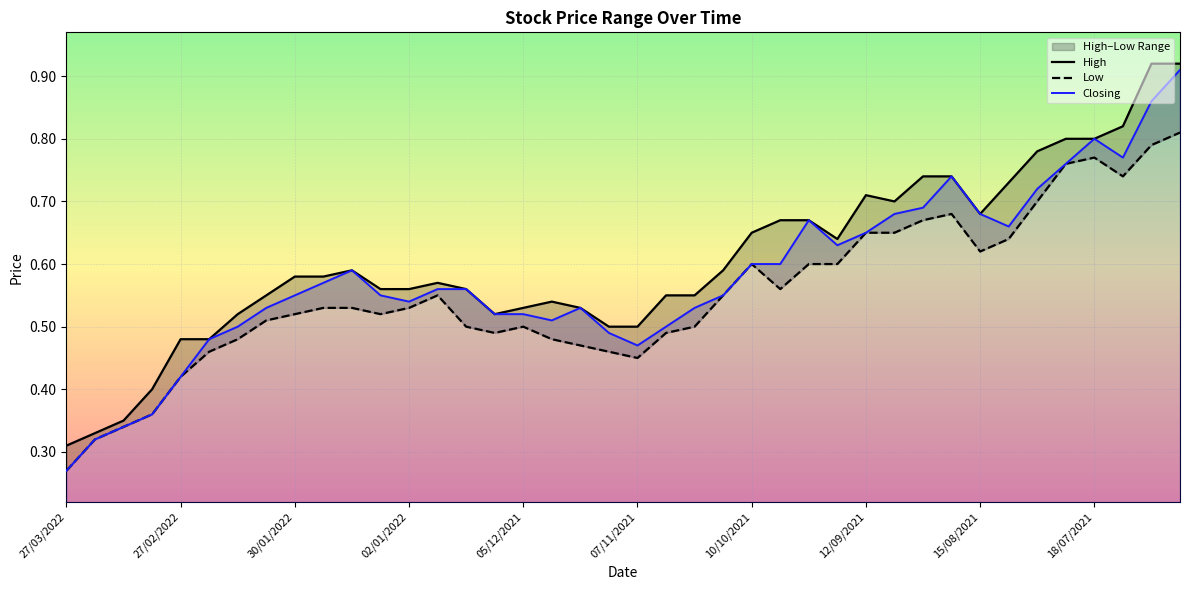

Reading left to right, what are all the values shown in this chart?

High: 0.3	0.3	0.3	0.4	0.5	0.5	0.5	0.6	0.6	0.6	0.6	0.6	0.6	0.6	0.6	0.5	0.5	0.5	0.5	0.5	0.5	0.6	0.6	0.6	0.7	0.7	0.7	0.6	0.7	0.7	0.7	0.7	0.7	0.7	0.8	0.8	0.8	0.8	0.9	0.9
Low: 0.3	0.3	0.3	0.4	0.4	0.5	0.5	0.5	0.5	0.5	0.5	0.5	0.5	0.6	0.5	0.5	0.5	0.5	0.5	0.5	0.5	0.5	0.5	0.6	0.6	0.6	0.6	0.6	0.7	0.7	0.7	0.7	0.6	0.6	0.7	0.8	0.8	0.7	0.8	0.8
Closing: 0.3	0.3	0.3	0.4	0.4	0.5	0.5	0.5	0.6	0.6	0.6	0.6	0.5	0.6	0.6	0.5	0.5	0.5	0.5	0.5	0.5	0.5	0.5	0.6	0.6	0.6	0.7	0.6	0.7	0.7	0.7	0.7	0.7	0.7	0.7	0.8	0.8	0.8	0.9	0.9